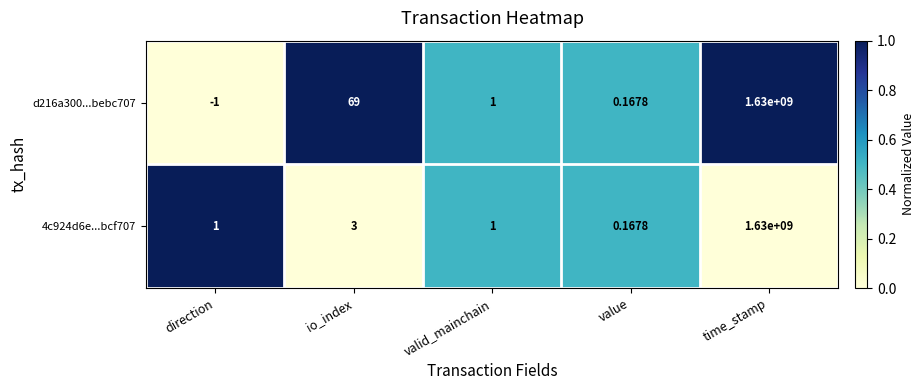

At which category is the sum across all series the highest?

time_stamp